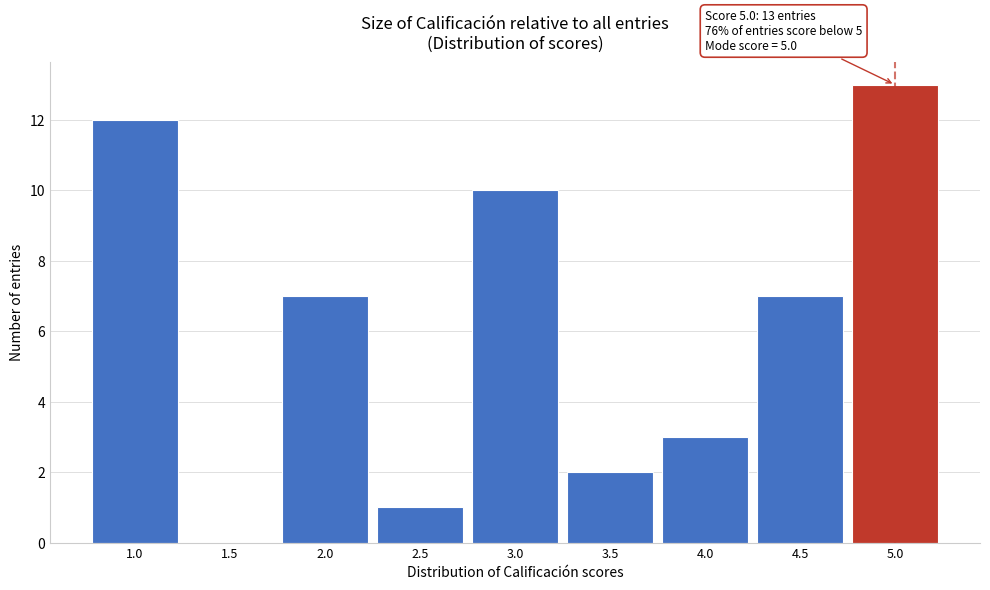

Over which range of the x-axis is the bar tallest?

4.75 to 5.25